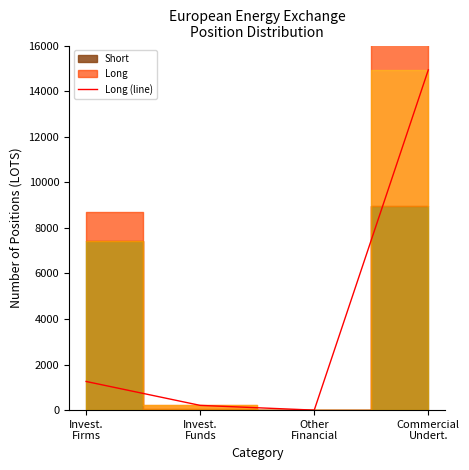

Which has a higher value, Invest.
Funds or Other
Financial?

Invest.
Funds